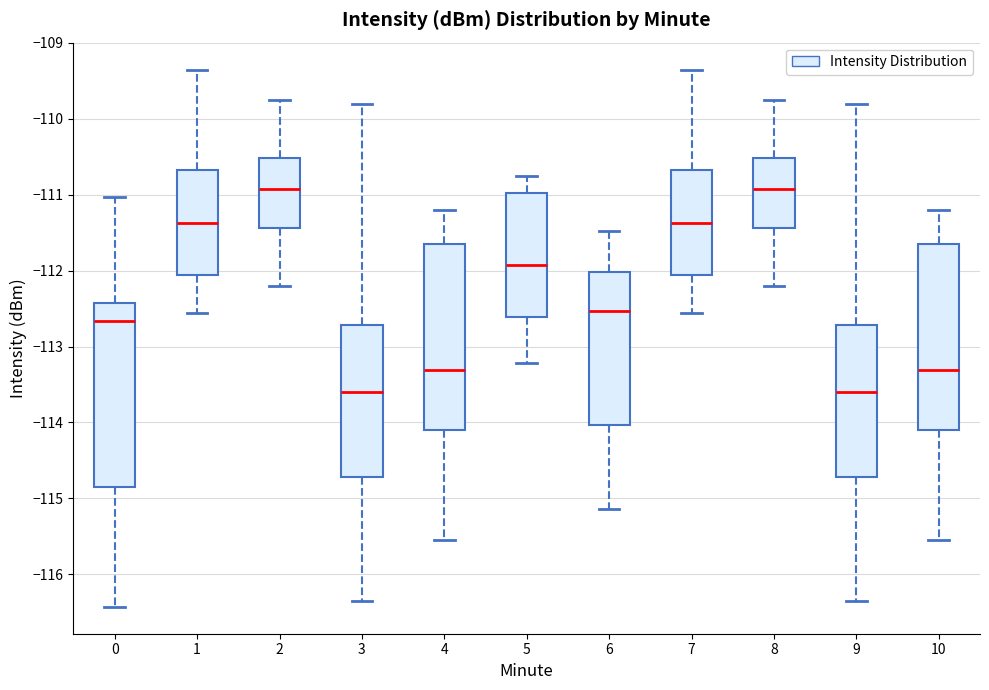

Reading left to right, transcribe this box plot: for each box, give where its median line is, the range the box spans, and where its two whiskers end, as read against the y-axis. The values are not printed on the chart, so give them approximately, as read against the axis.

0: median -112.7, box -114.8 to -112.4, whiskers -116.4 to -111.0
1: median -111.4, box -112.1 to -110.7, whiskers -112.6 to -109.3
2: median -110.9, box -111.4 to -110.5, whiskers -112.2 to -109.7
3: median -113.6, box -114.7 to -112.7, whiskers -116.3 to -109.8
4: median -113.3, box -114.1 to -111.7, whiskers -115.5 to -111.2
5: median -111.9, box -112.6 to -111.0, whiskers -113.2 to -110.7
6: median -112.5, box -114.0 to -112.0, whiskers -115.1 to -111.5
7: median -111.4, box -112.1 to -110.7, whiskers -112.6 to -109.3
8: median -110.9, box -111.4 to -110.5, whiskers -112.2 to -109.7
9: median -113.6, box -114.7 to -112.7, whiskers -116.3 to -109.8
10: median -113.3, box -114.1 to -111.7, whiskers -115.5 to -111.2